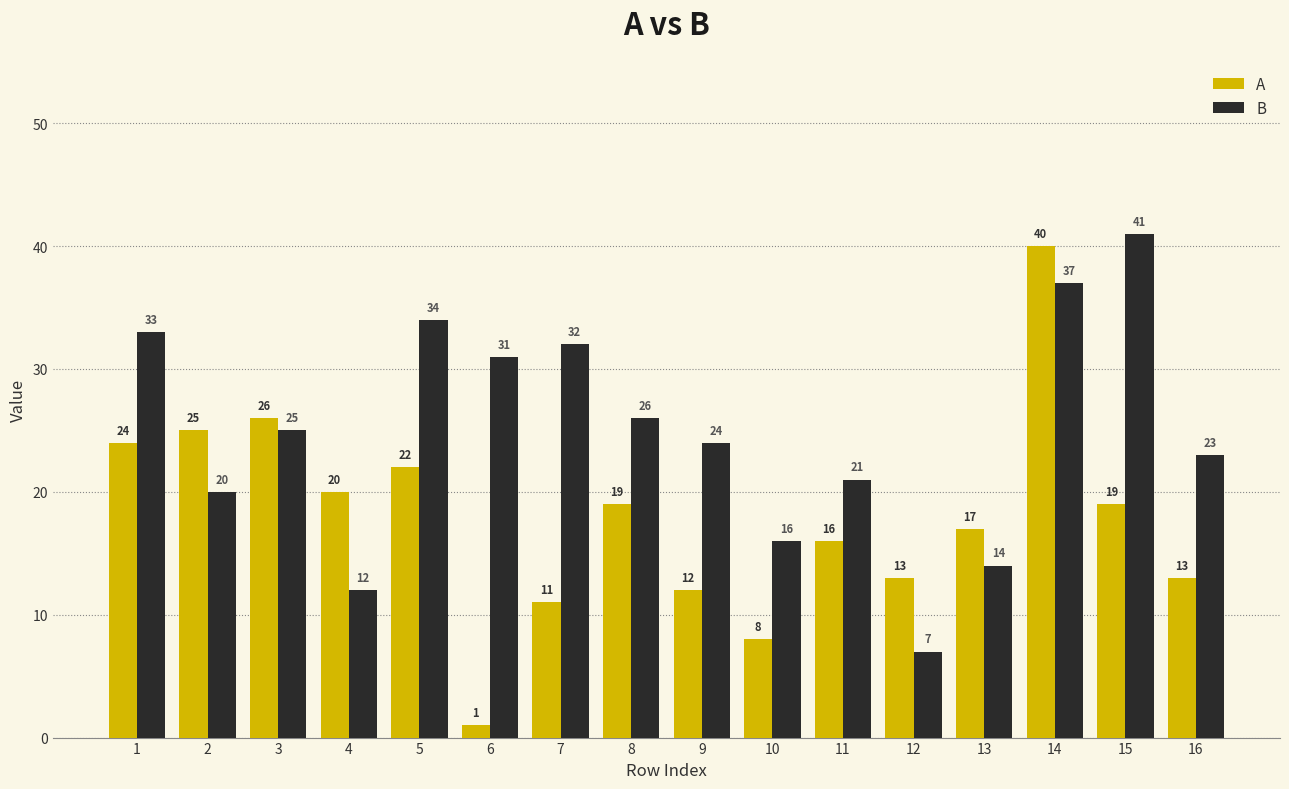

Reading left to right, what are all the values shown in this chart?

A: 1=24	2=25	3=26	4=20	5=22	6=1	7=11	8=19	9=12	10=8	11=16	12=13	13=17	14=40	15=19	16=13
B: 1=33	2=20	3=25	4=12	5=34	6=31	7=32	8=26	9=24	10=16	11=21	12=7	13=14	14=37	15=41	16=23